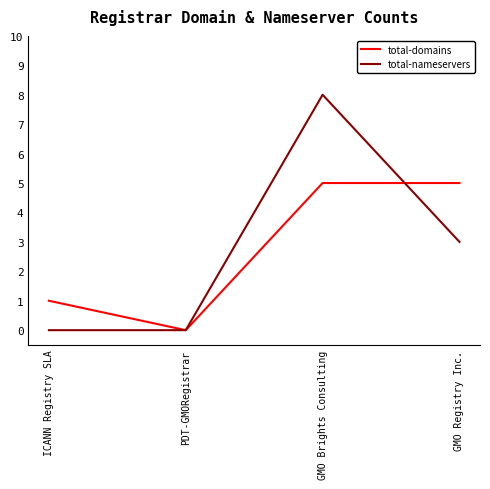

How many interior local peaks does the total-nameservers series have?

1